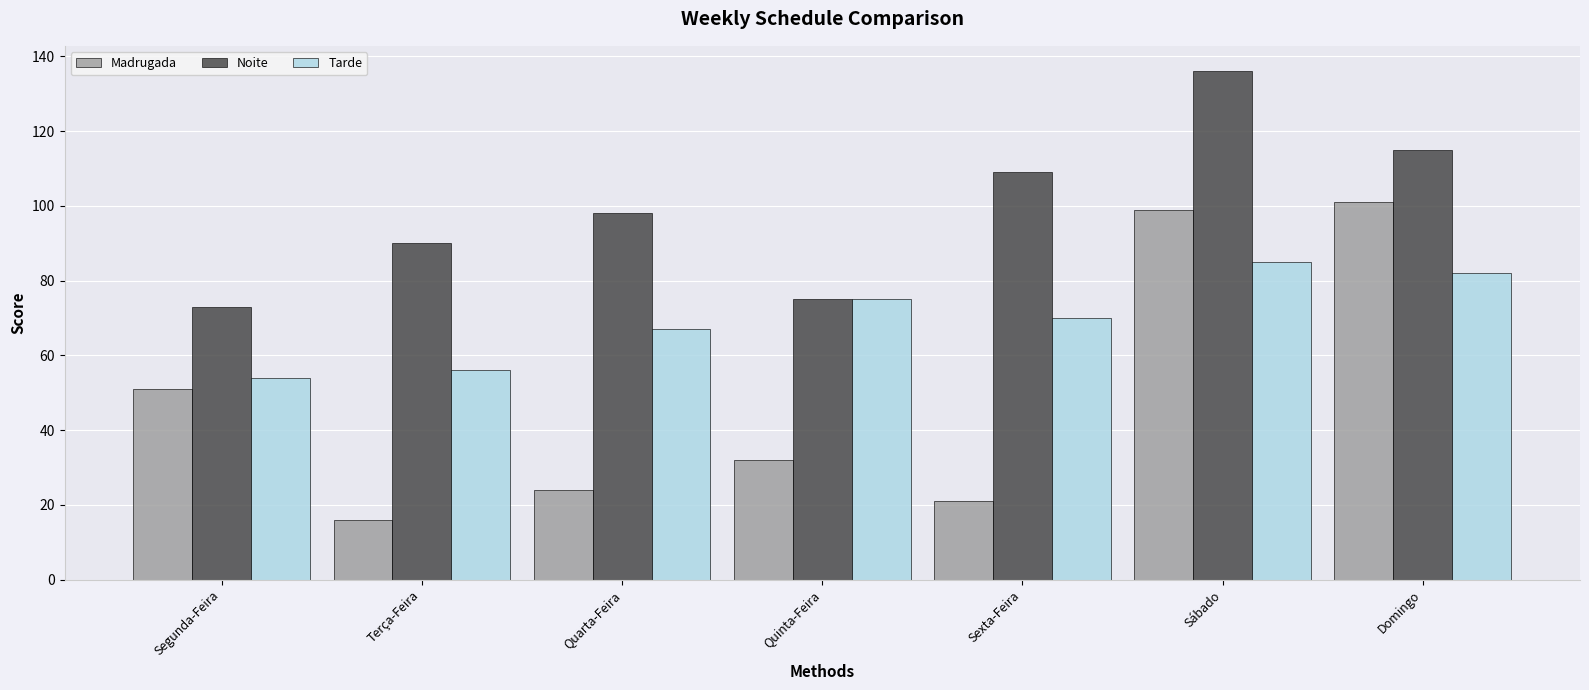

Reading left to right, what are all the values shown in this chart?

Madrugada: 51	16	24	32	21	99	101
Noite: 73	90	98	75	109	136	115
Tarde: 54	56	67	75	70	85	82